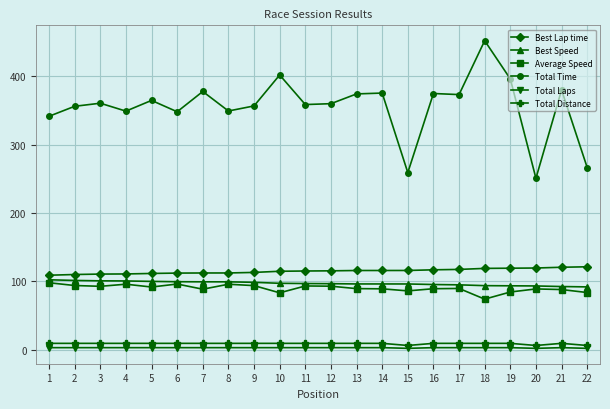

What is the lowest value of the Total Laps series?

2.0